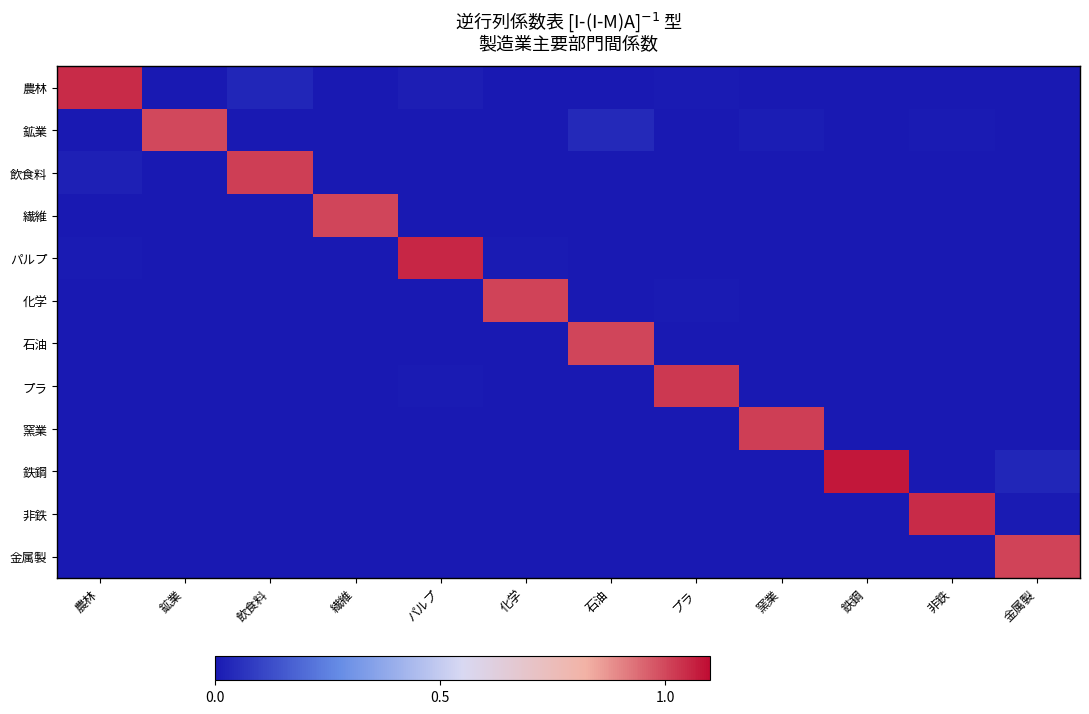

What is the spread (max minus min) of values at 鉄鋼?

1.0